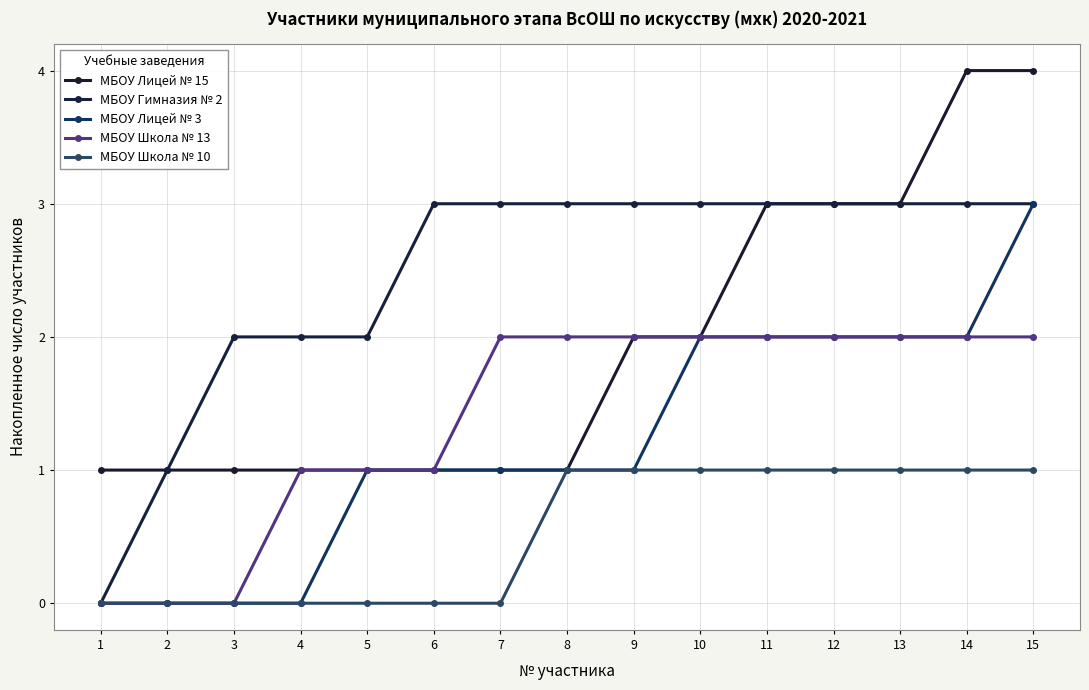

Reading left to right, list all the values displayed in this chart.

МБОУ Лицей № 15: 1	1	1	1	1	1	1	1	2	2	3	3	3	4	4
МБОУ Гимназия № 2: 0	1	2	2	2	3	3	3	3	3	3	3	3	3	3
МБОУ Лицей № 3: 0	0	0	0	1	1	1	1	1	2	2	2	2	2	3
МБОУ Школа № 13: 0	0	0	1	1	1	2	2	2	2	2	2	2	2	2
МБОУ Школа № 10: 0	0	0	0	0	0	0	1	1	1	1	1	1	1	1